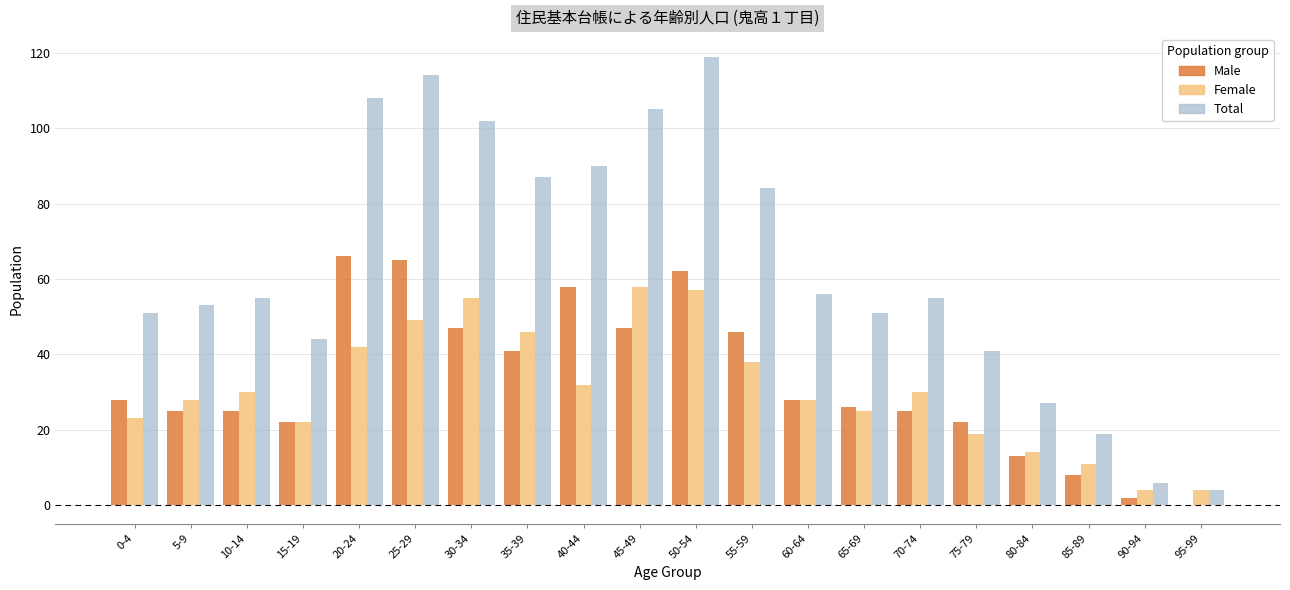

Which series changed the most between 50-54 and 55-59?

Total